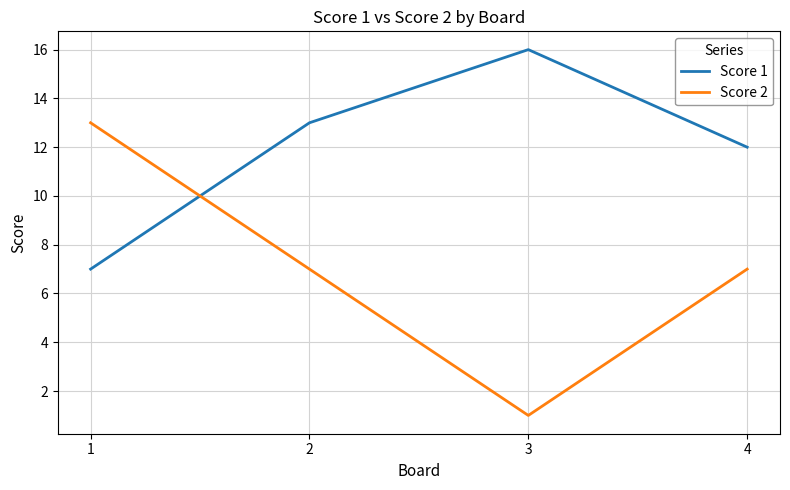

Where do Score 1 and Score 2 first cross each other?

1 and 2